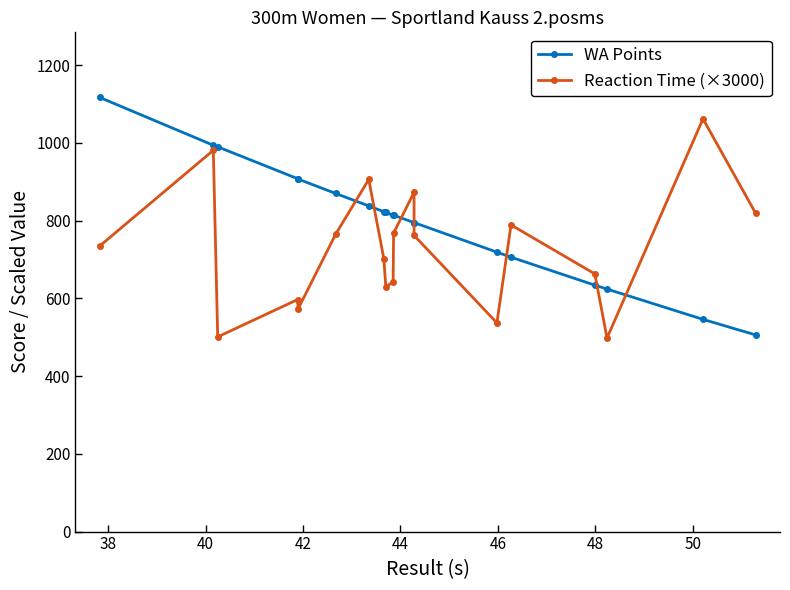

Is it true that WA Points equals 574.5 at 38?

False